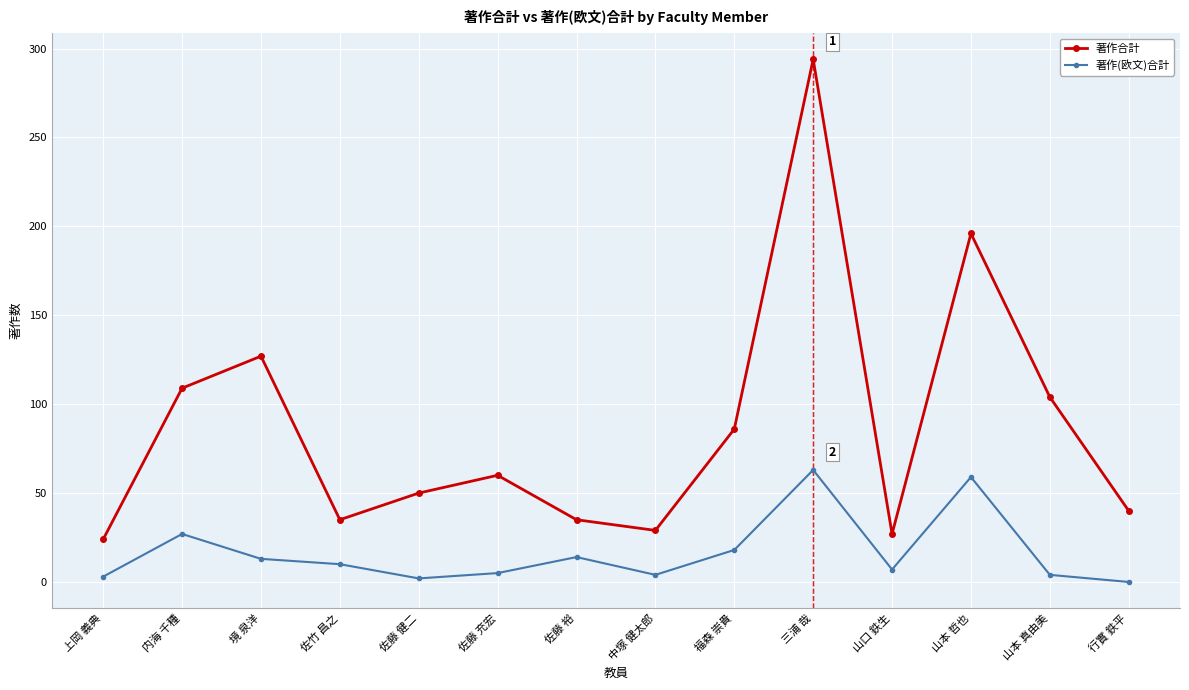

What is the value of the 著作(欧文)合計 point at the 4th from the left?

10